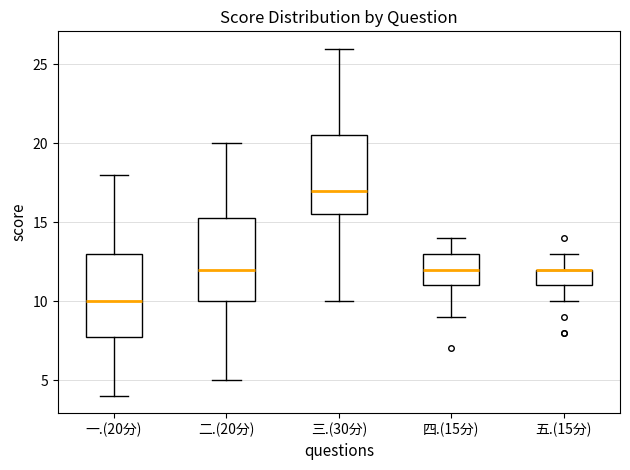

Where does the upper whisker of the box for 五.(15分) end on the y-axis? The values are not printed on the chart, so give them approximately, as read against the axis.

13.0